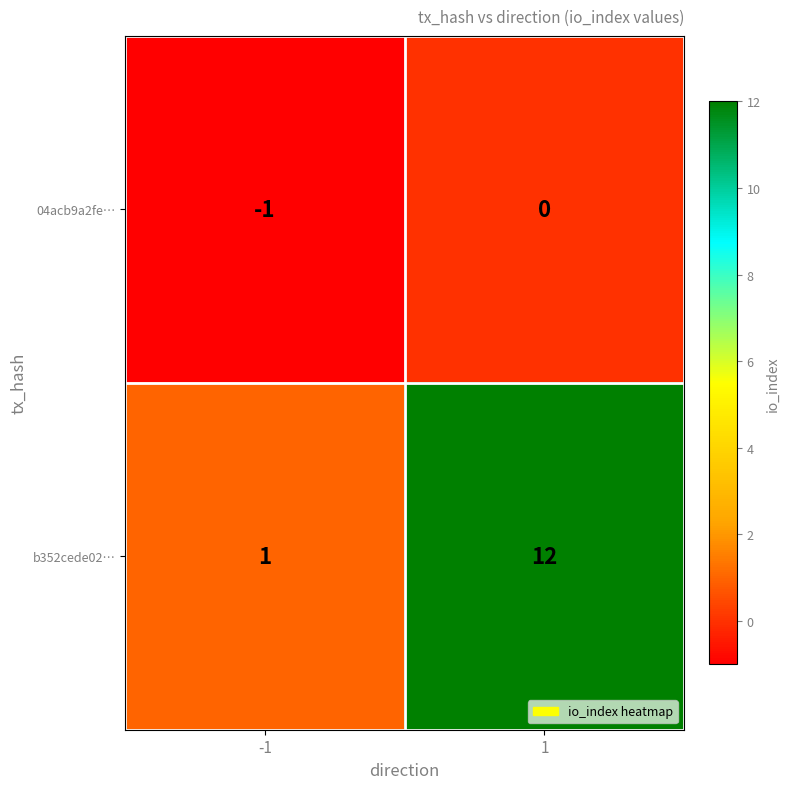

Rank the series at 1 from highest to lowest value.

b352cede02…, 04acb9a2fe…